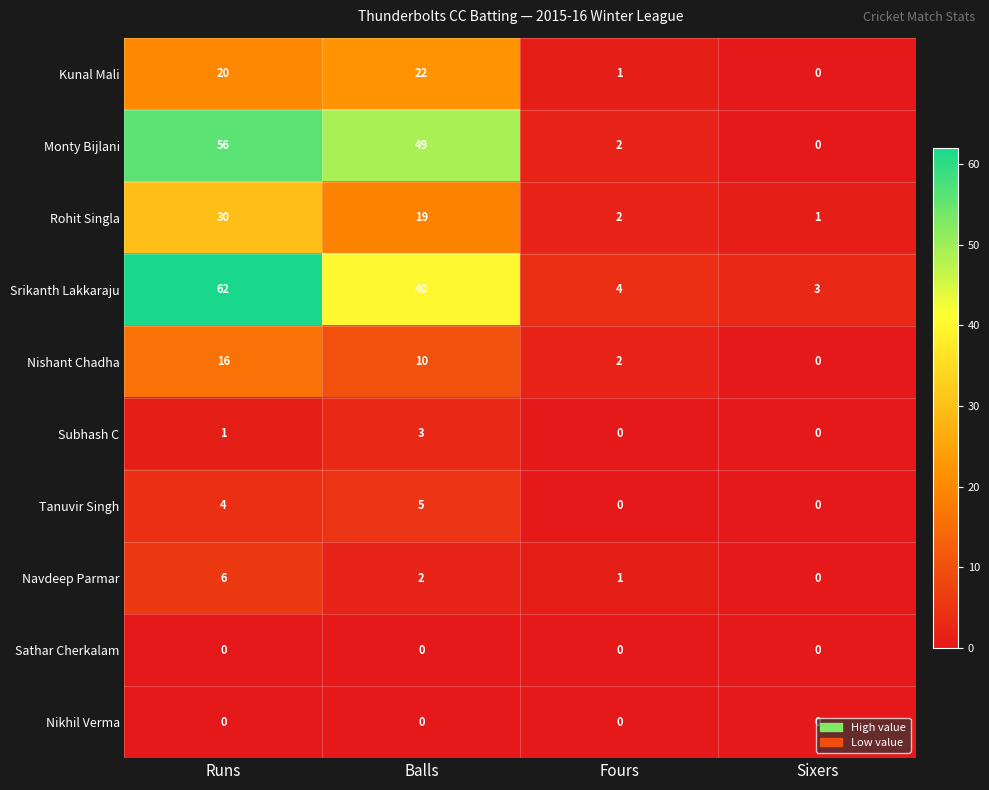

At how many categories does at least one series exceed 41?

2